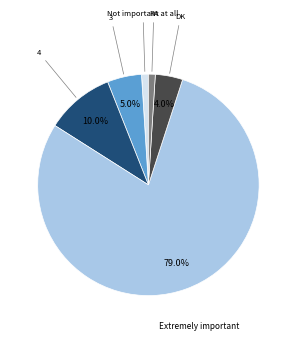

Is there a majority slice in this chart?

Yes